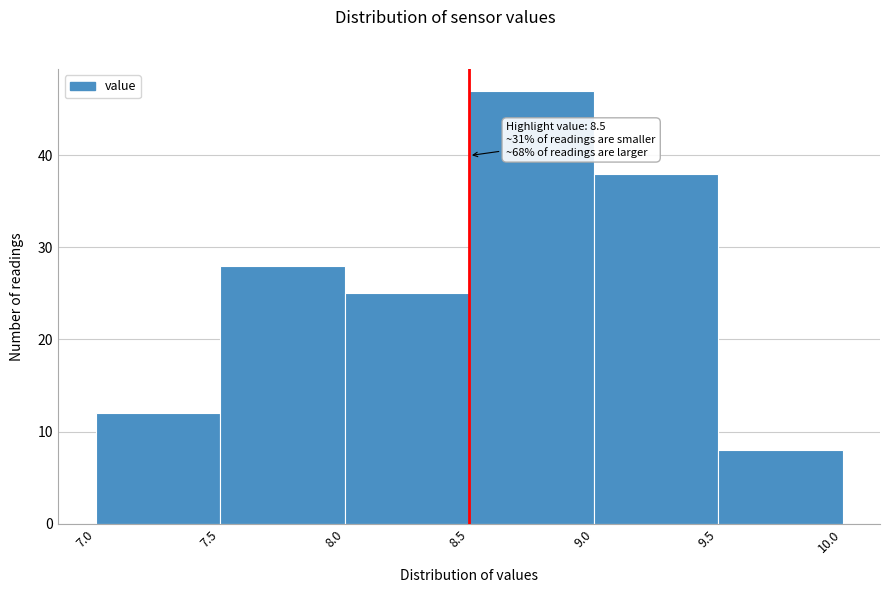

Over which range of the x-axis is the bar tallest?

8.5 to 9.0